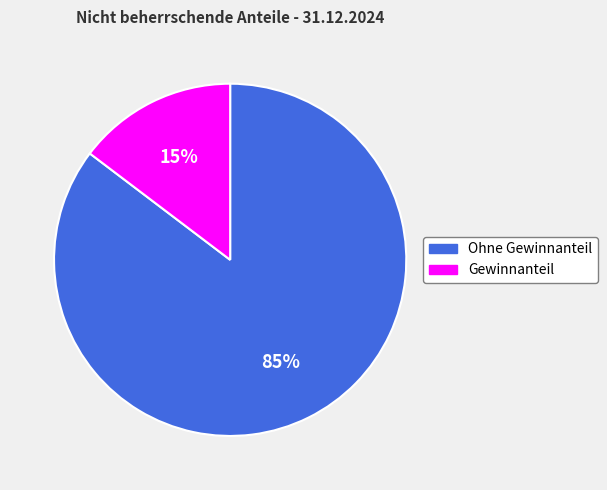

To the nearest percent, what portion does Gewinnanteil represent?

15%